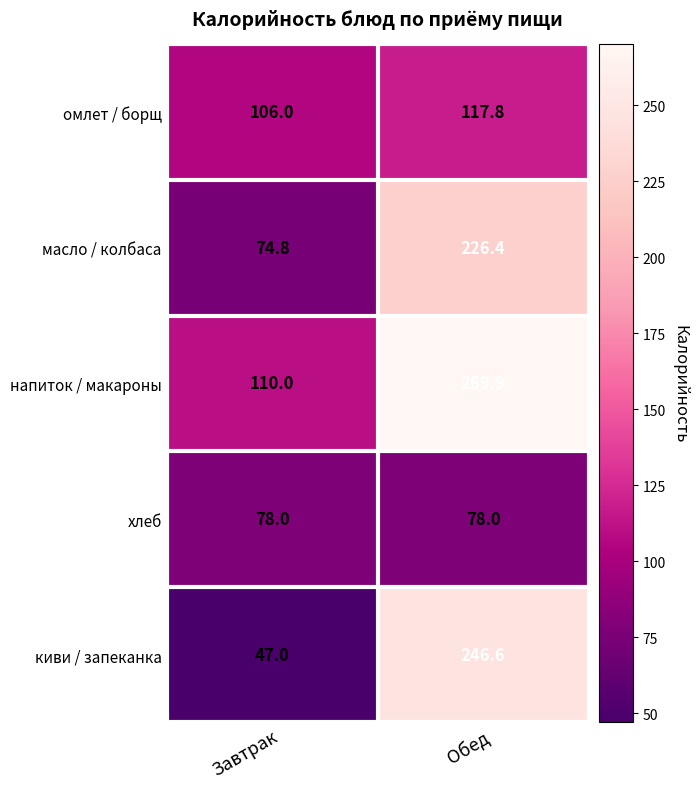

List the series in order of their peak value, lowest first.

хлеб, омлет / борщ, масло / колбаса, киви / запеканка, напиток / макароны